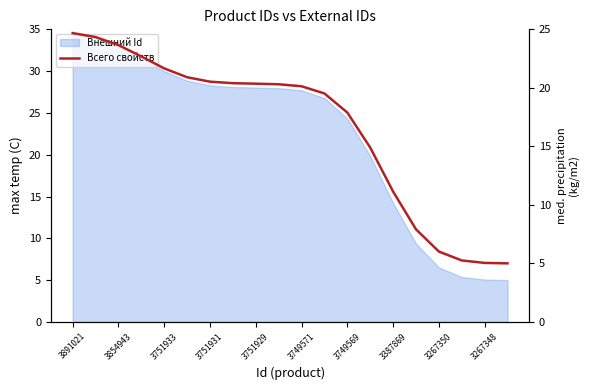

What is the ratio of the value at 3267350 to the value at 3749569?

0.3